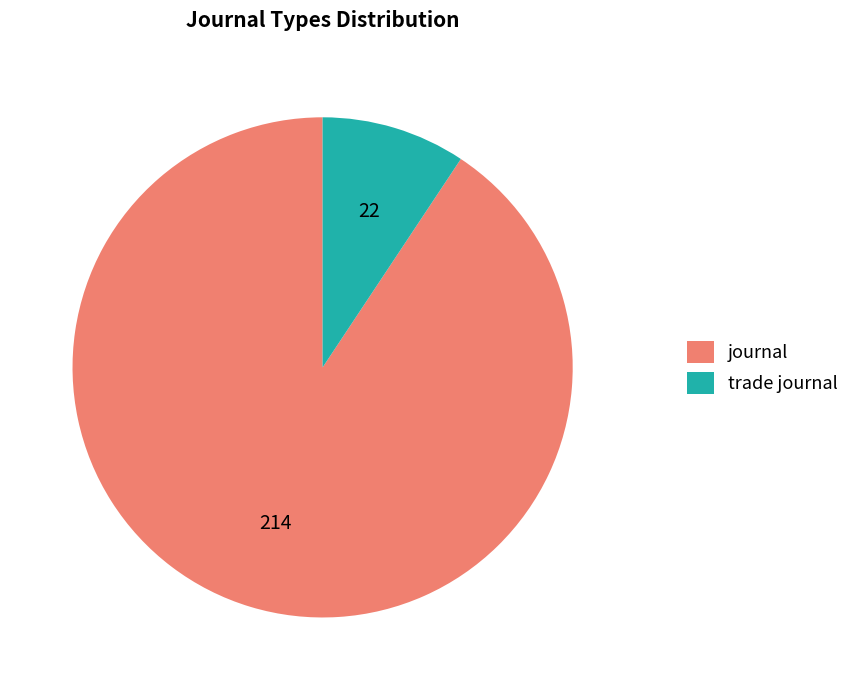

Does journal represent more than half of the total?

Yes